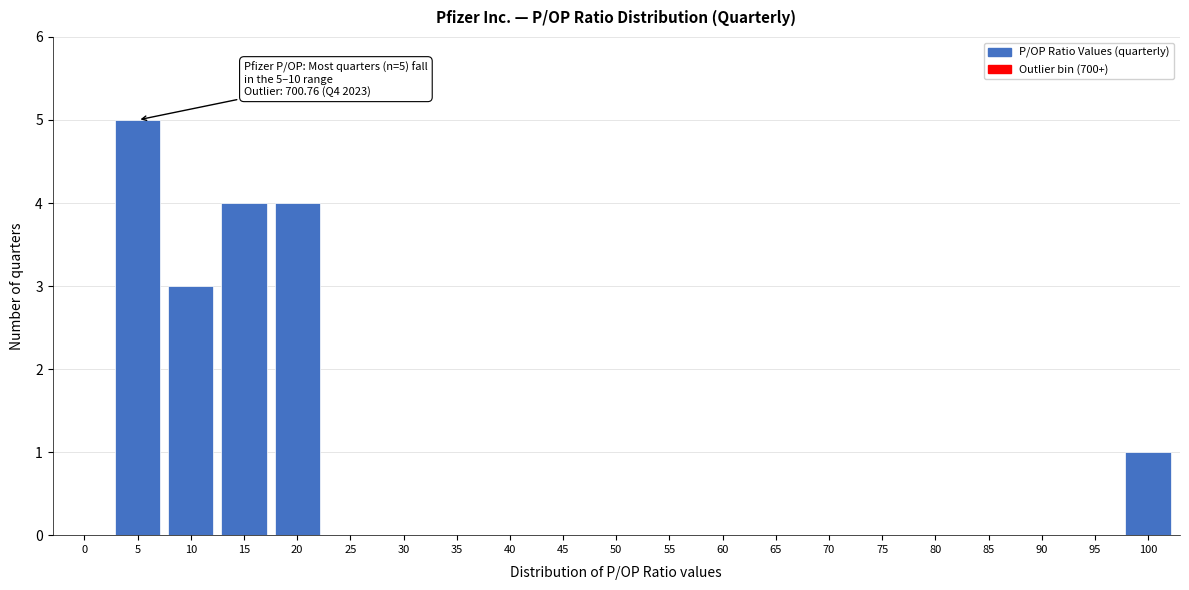

Reading left to right, what are all the values shown in this chart?

0=0	5=5	10=3	15=4	20=4	25=0	30=0	35=0	40=0	45=0	50=0	55=0	60=0	65=0	70=0	75=0	80=0	85=0	90=0	95=0	100=1